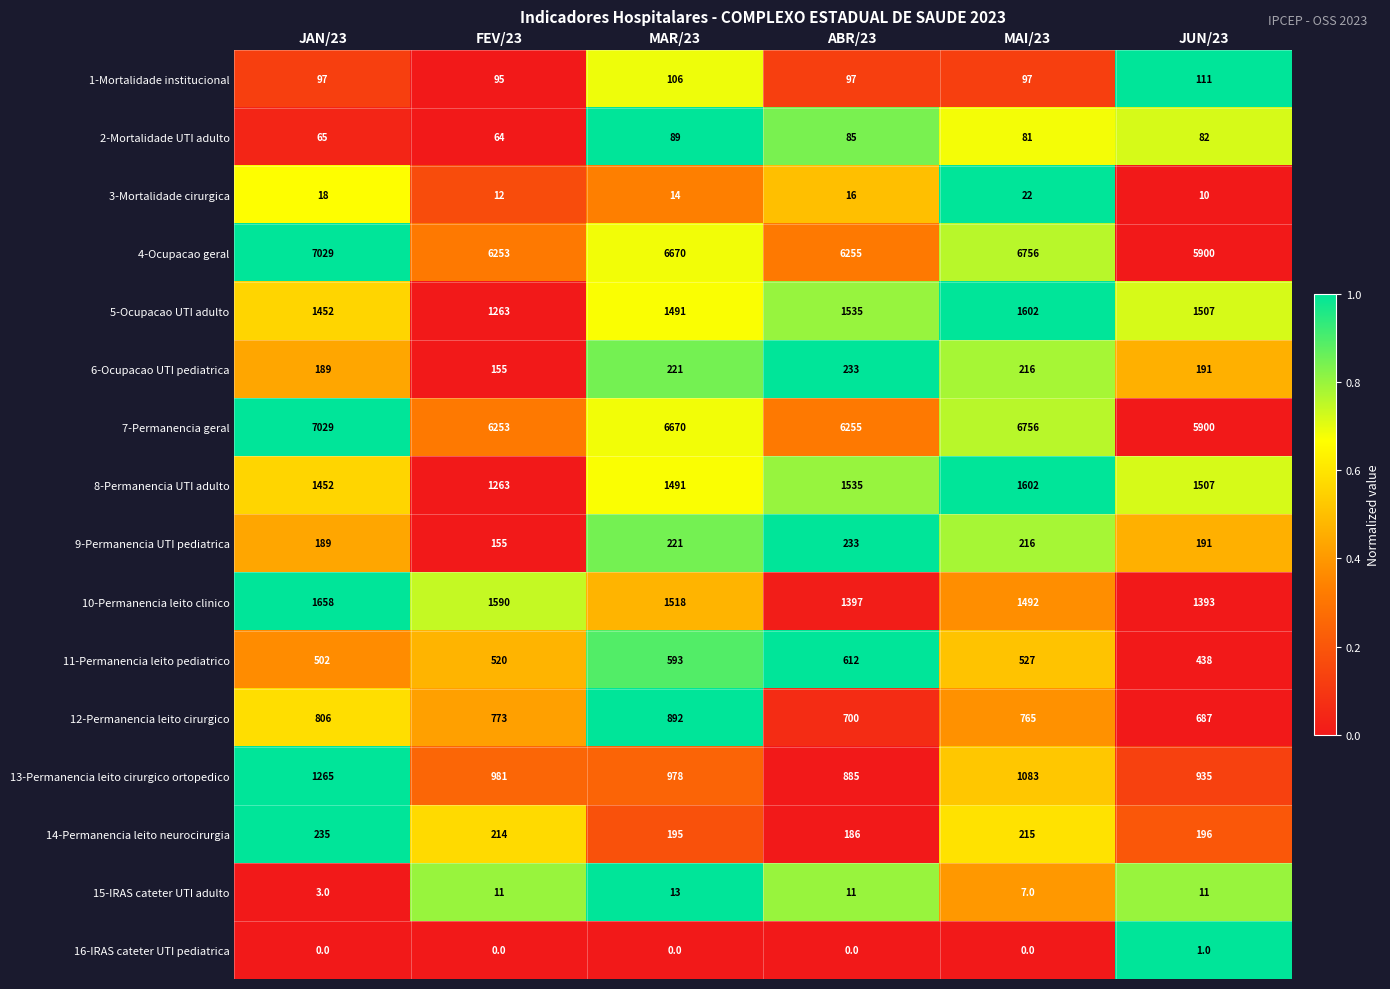

What is the sum of the 3-Mortalidade cirurgica values at MAR/23 and JAN/23?

32